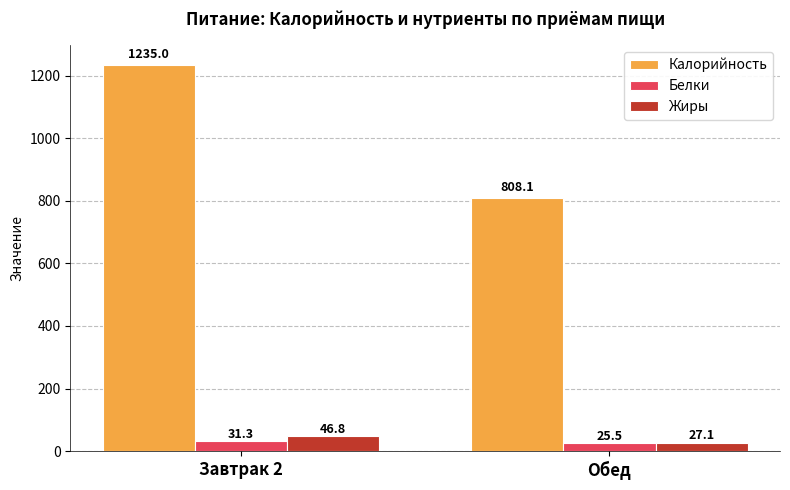

What is the sum of all Калорийность values?

2043.1